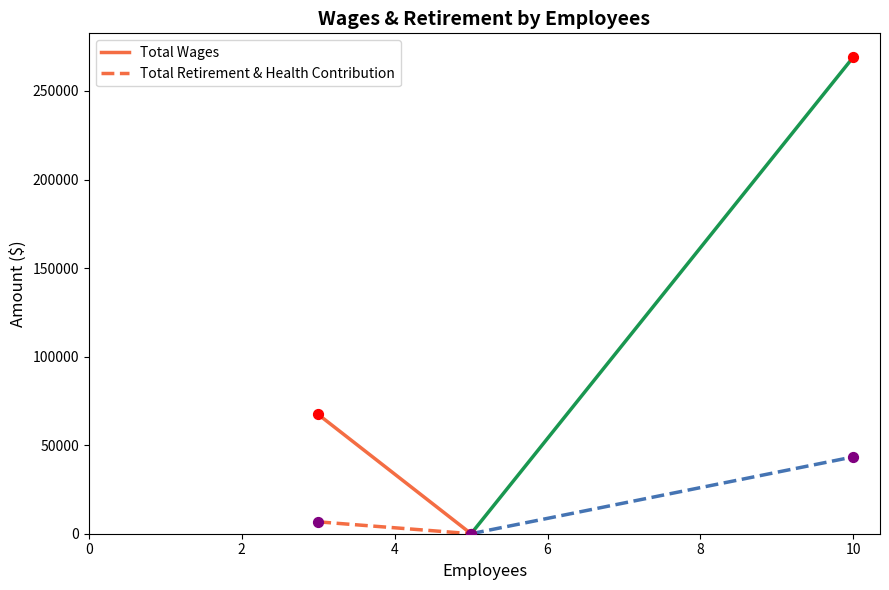

Which series reaches the minimum Y coordinate?

Total Wages